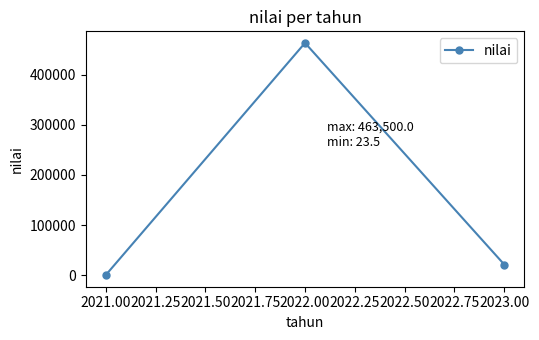

How many categories are shown in the chart?

3